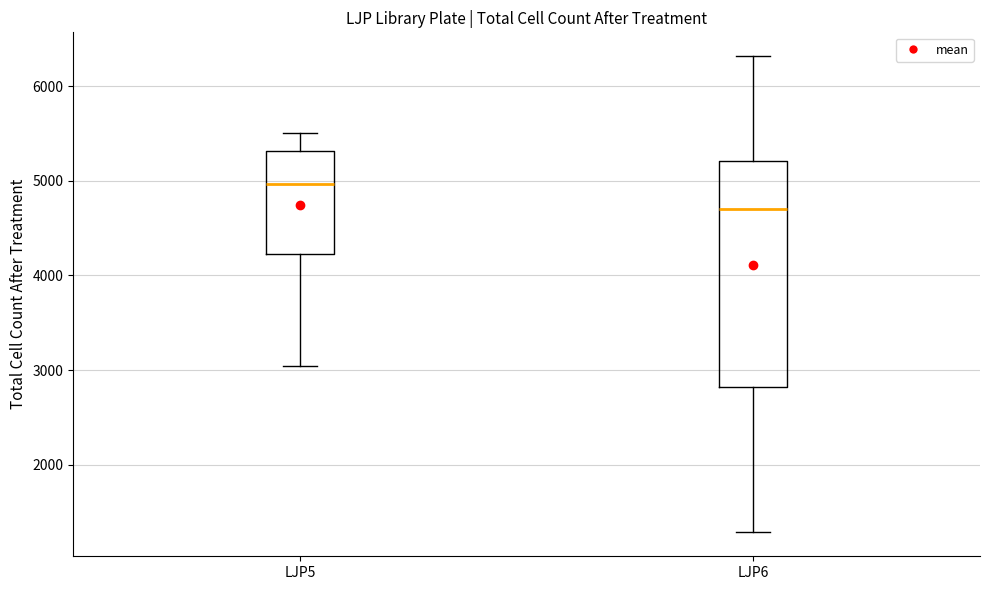

Which box's median line is the lowest?

LJP6